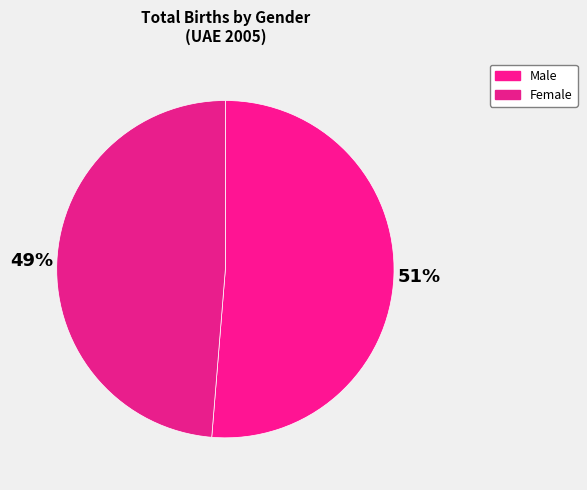

Which category has the smallest portion of the pie?

Female